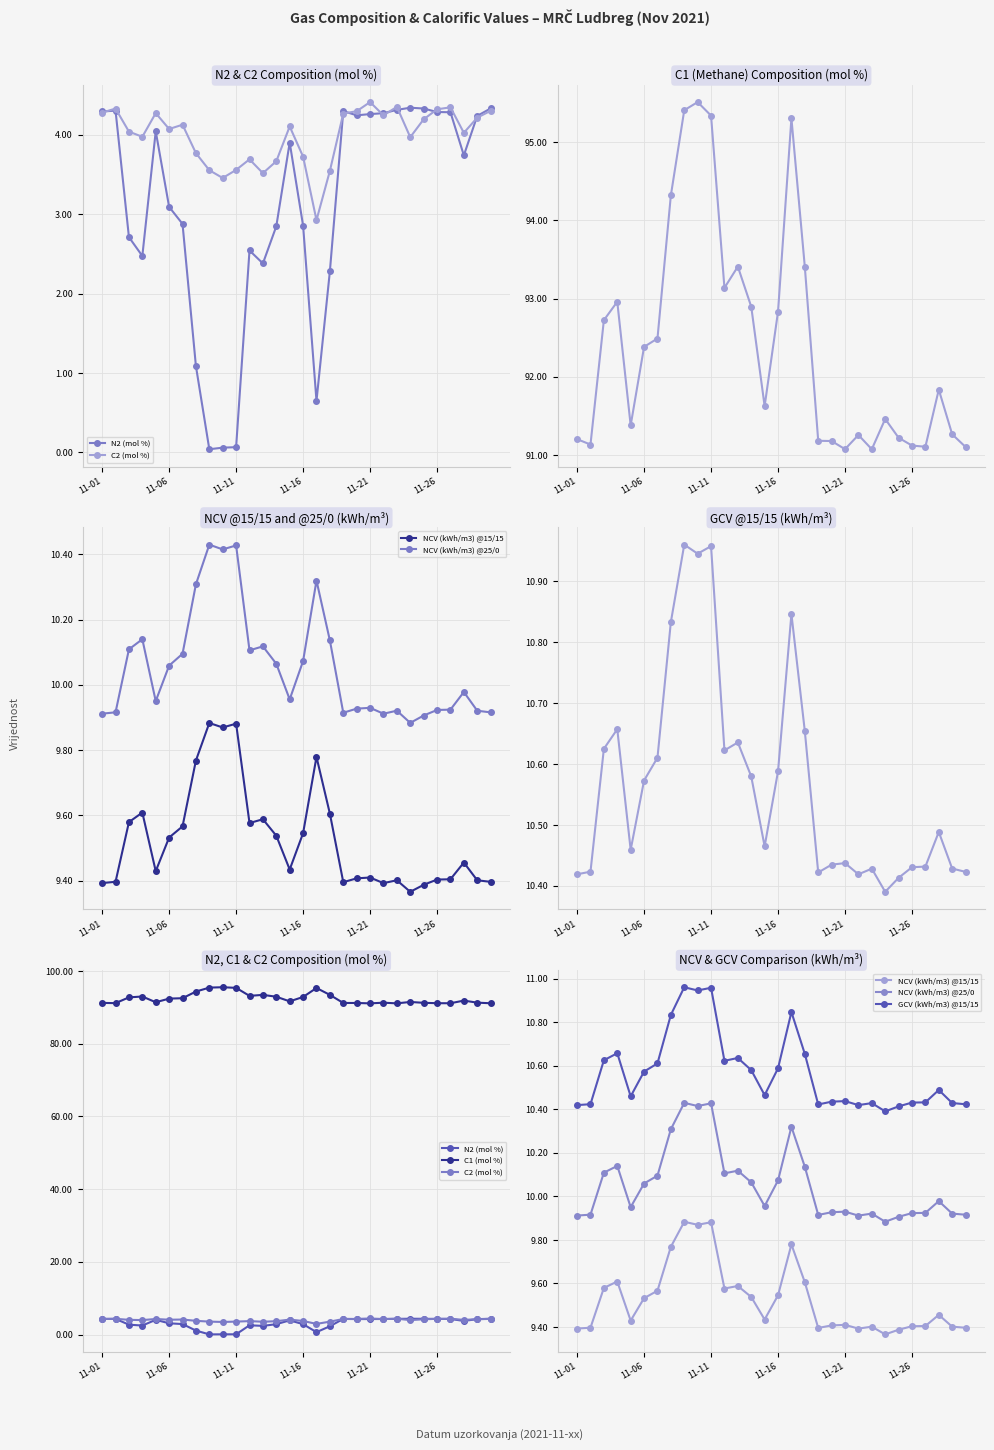

What are all the series names shown in the legend?

N2 (mol %), C2 (mol %), C1 (mol %), NCV (kWh/m3) @15/15, NCV (kWh/m3) @25/0, GCV (kWh/m3) @15/15